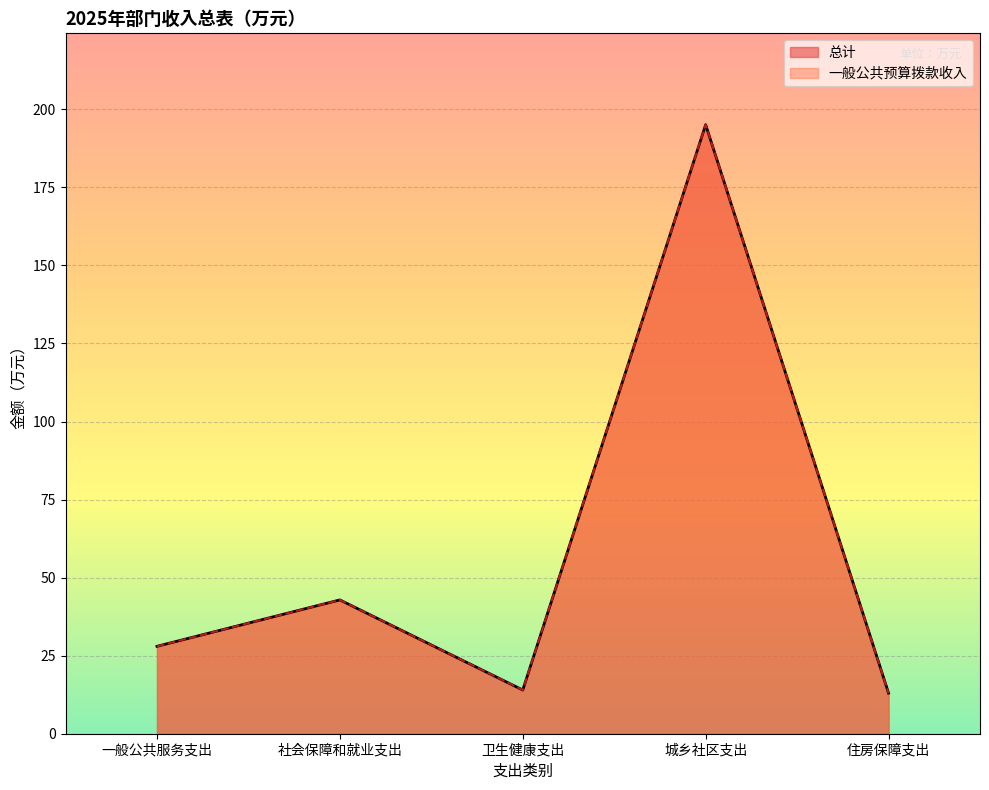

The 一般公共预算拨款收入 series shows 42.9 at 社会保障和就业支出. True or false?

True